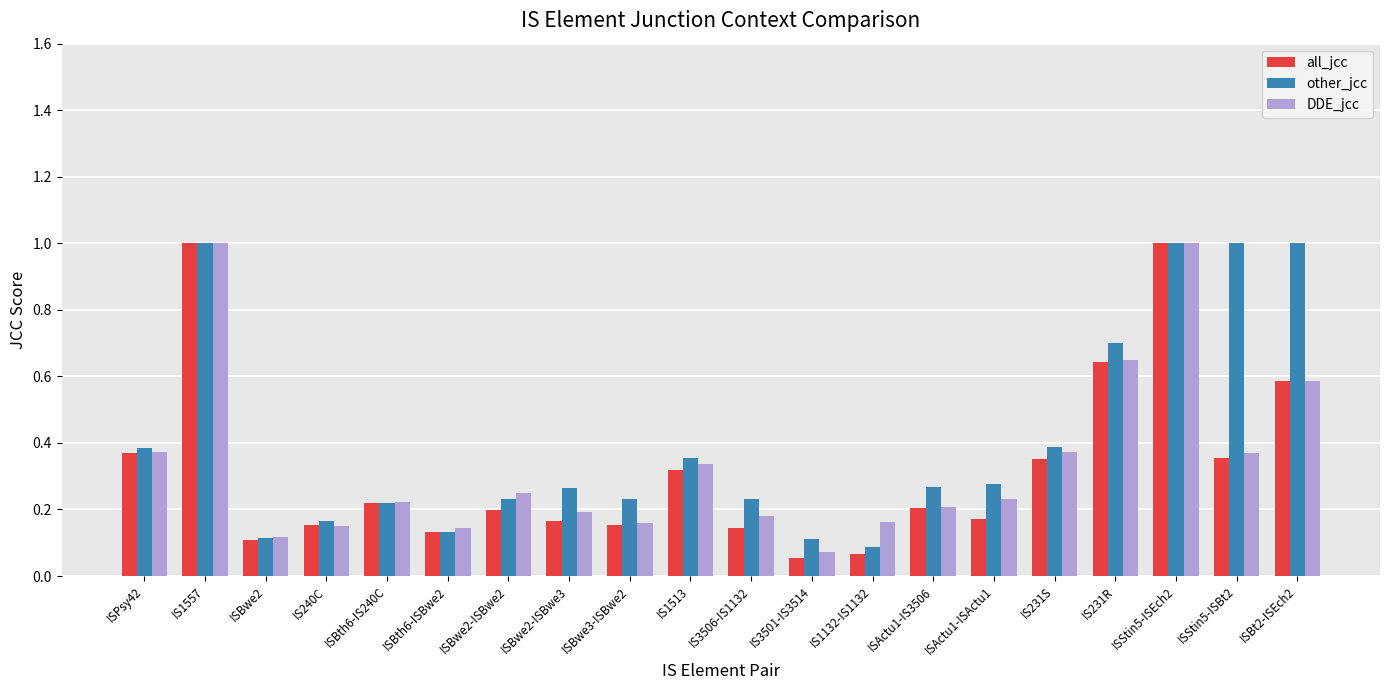

Which series changed the most between ISPsy42 and IS231R?

other_jcc